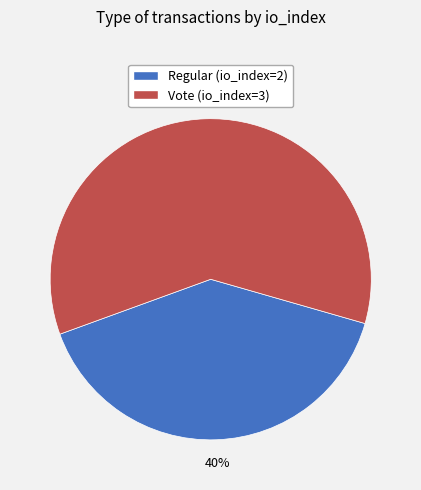

Rank the categories by value from lowest to highest.

Regular, Vote